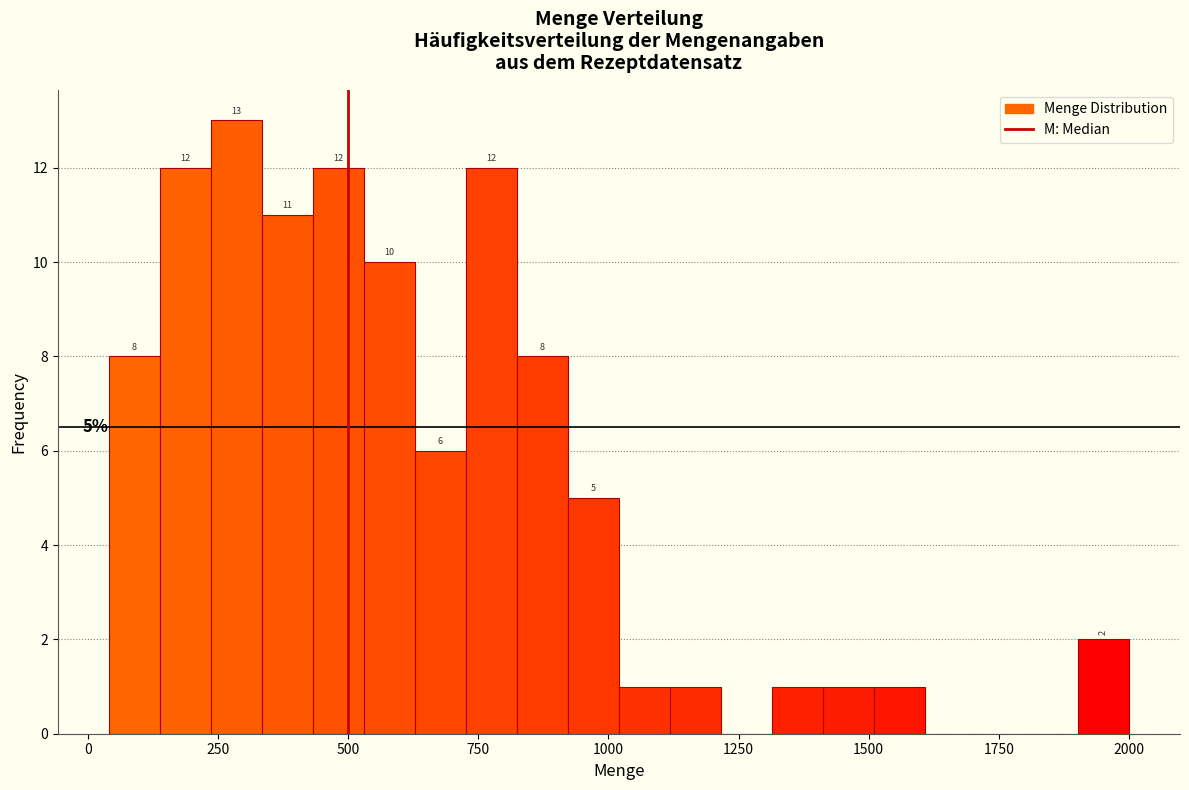

Around what value on the x-axis is the tallest bar? Give the approximate position of its centre, as read against the axis.

300